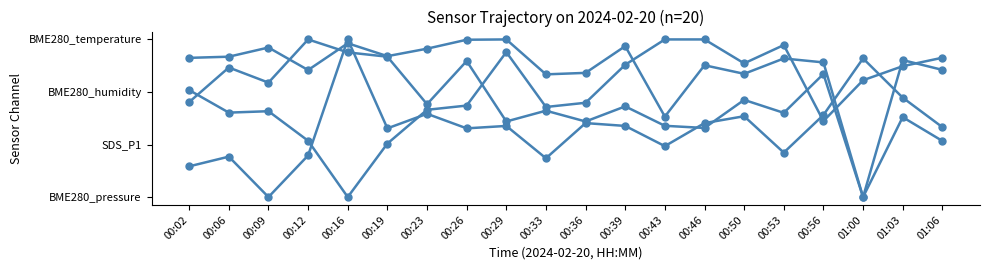

Reading left to right, transcribe all the data shown in this chart.

SDS_P1: 0.2	0.3	0.0	0.3	1.0	0.4	0.5	0.4	0.5	0.2	0.5	0.5	0.3	0.5	0.5	0.3	0.5	0.9	0.6	0.4
BME280_temperature: 0.6	0.8	0.7	1.0	0.9	0.9	0.6	0.9	0.5	0.5	0.5	0.6	0.5	0.4	0.6	0.5	0.8	0.0	0.5	0.4
BME280_humidity: 0.7	0.5	0.5	0.4	0.0	0.3	0.6	0.6	0.9	0.6	0.6	0.8	1.0	1.0	0.8	1.0	0.5	0.7	0.8	0.9
BME280_pressure: 0.9	0.9	0.9	0.8	1.0	0.9	0.9	1.0	1.0	0.8	0.8	1.0	0.5	0.8	0.8	0.9	0.9	0.0	0.9	0.8